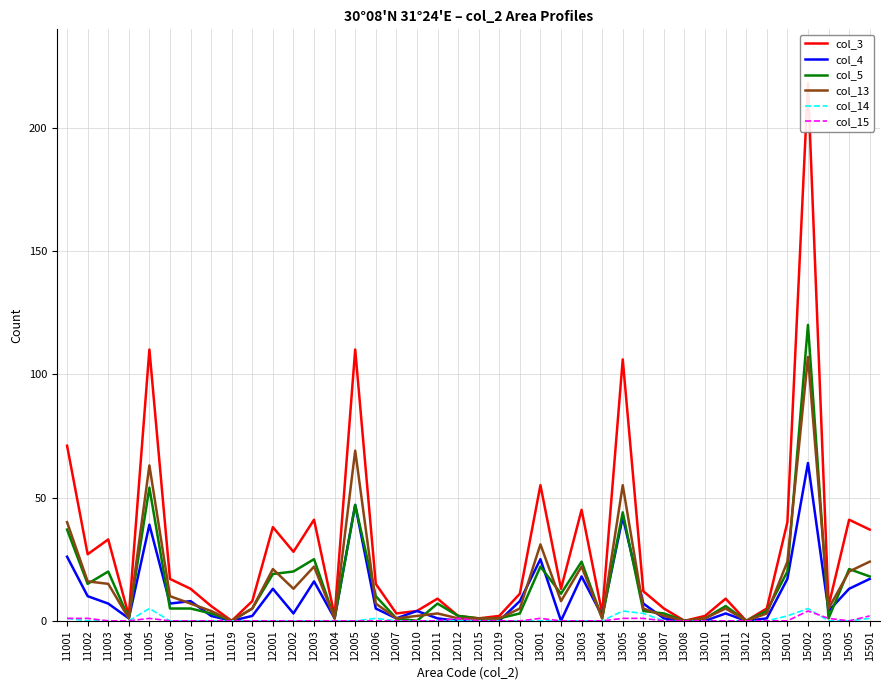

How many lines are shown in the chart?

6